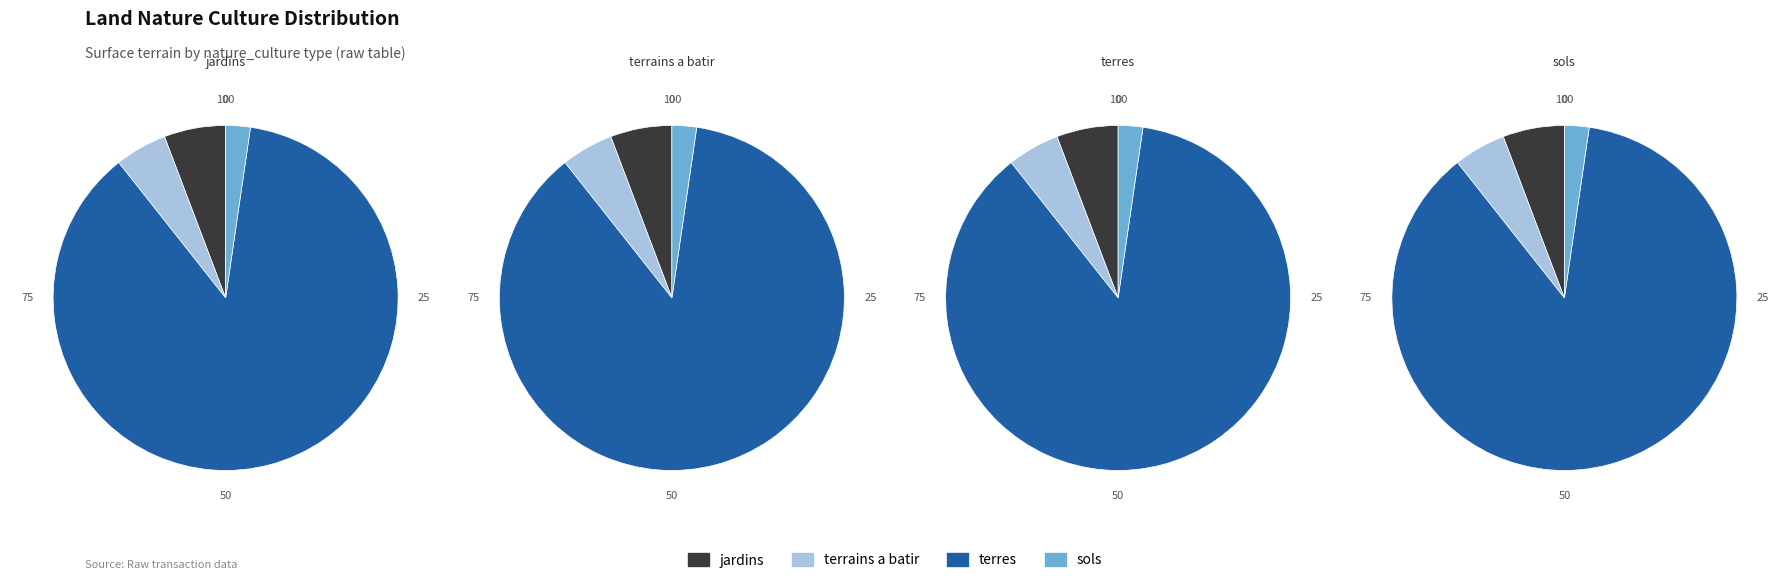

Is it true that 2020-589262 is 9% of the pie?

False